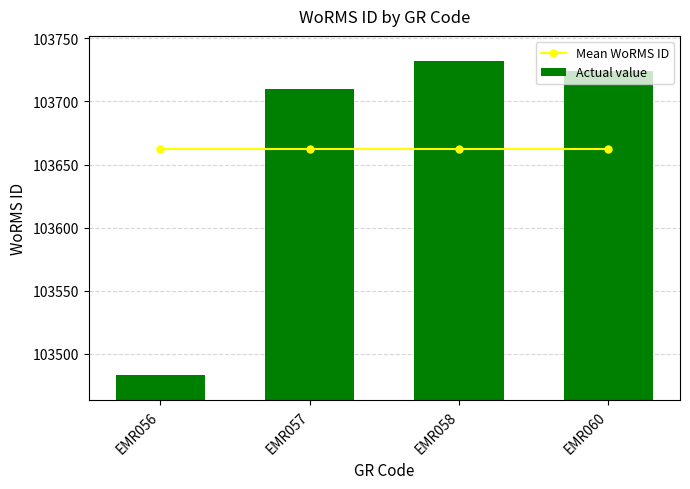

Is the value of Mean WoRMS ID at EMR057 greater than the value of Actual value at EMR058?

No